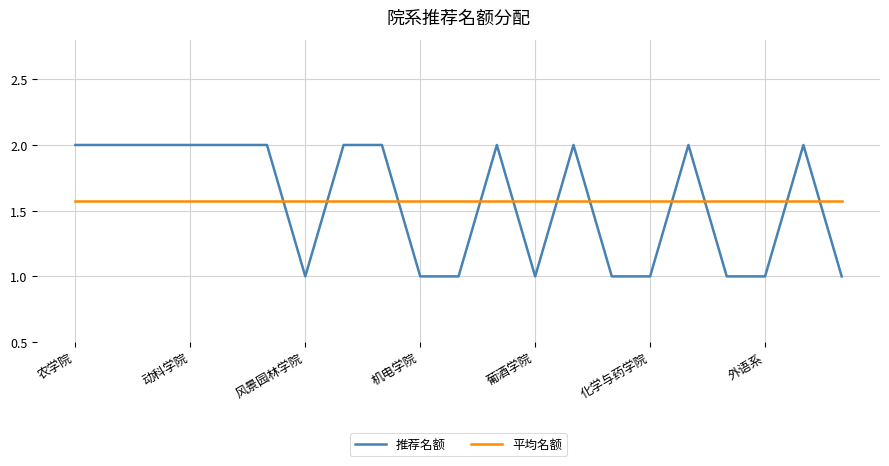

Which series has the widest spread of values?

推荐名额